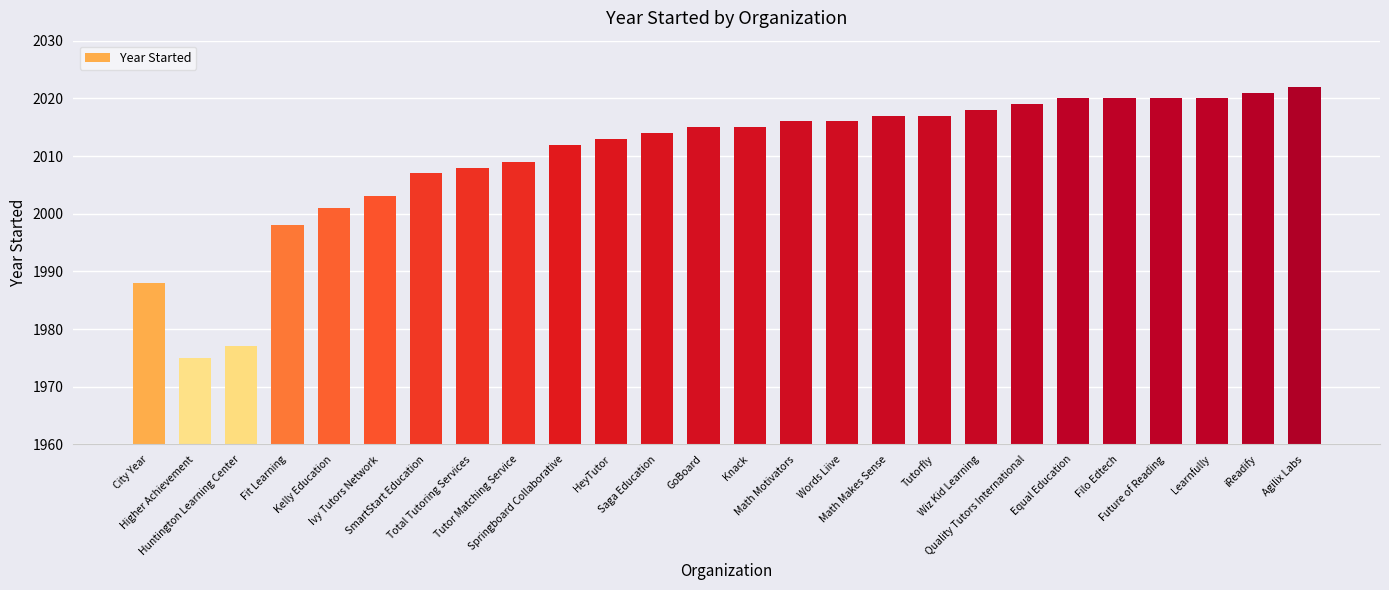

What is the average value?

2010